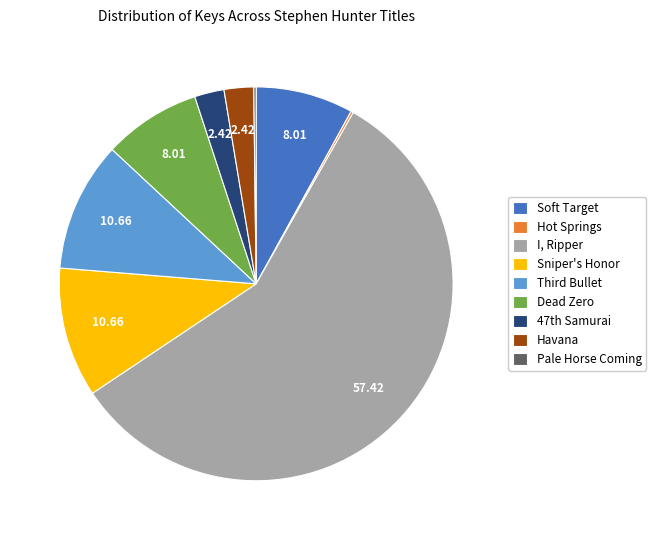

Is there any slice that represents more than half of the pie?

Yes